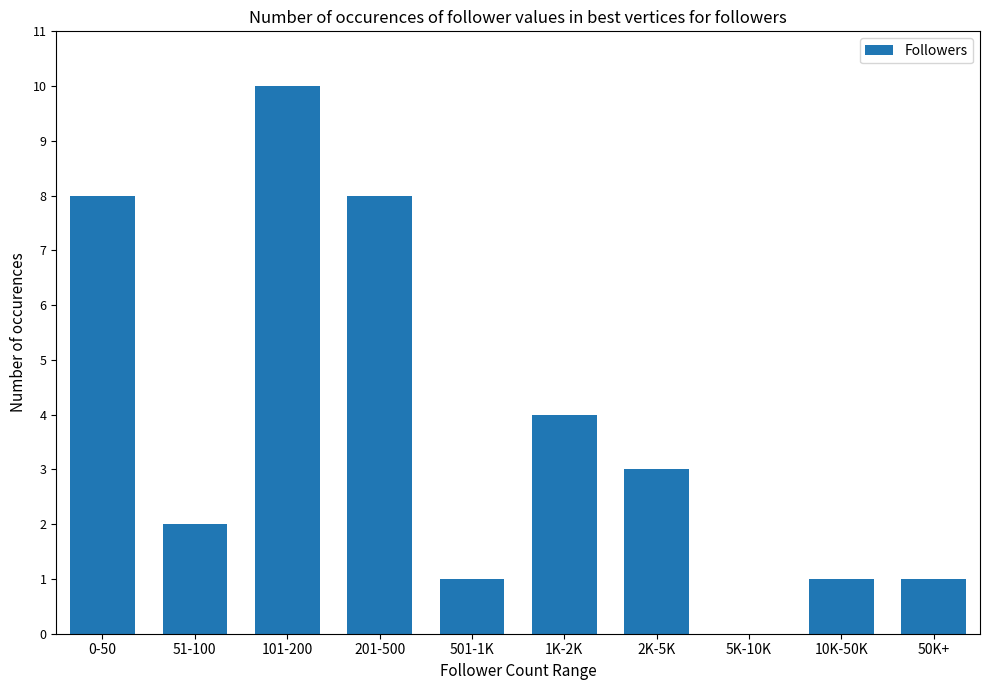

What is the average value?

4